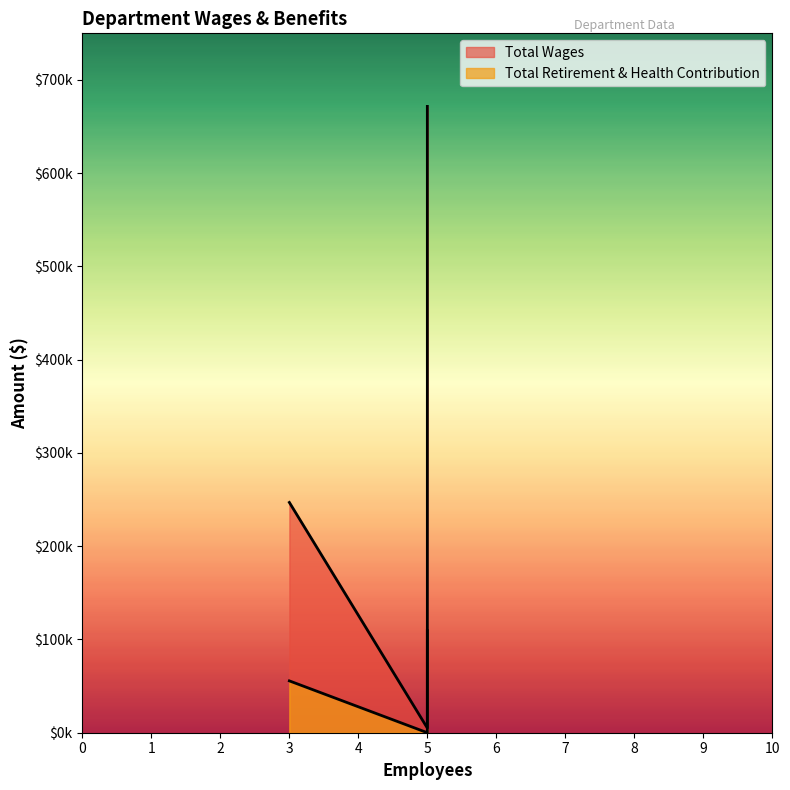

Between Operations and Board Of Directors, which series saw the biggest shift?

Total Wages